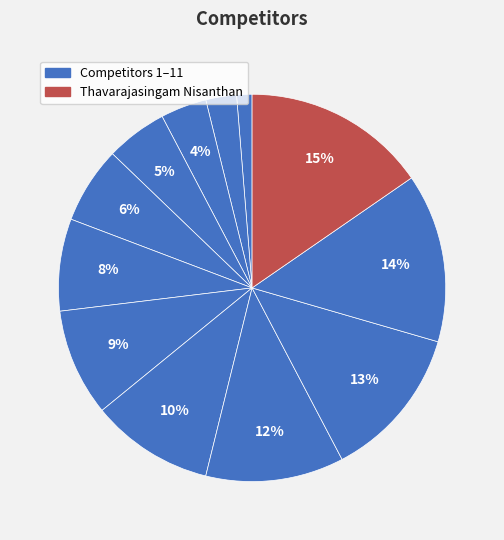

How many slices are in this pie chart?

12